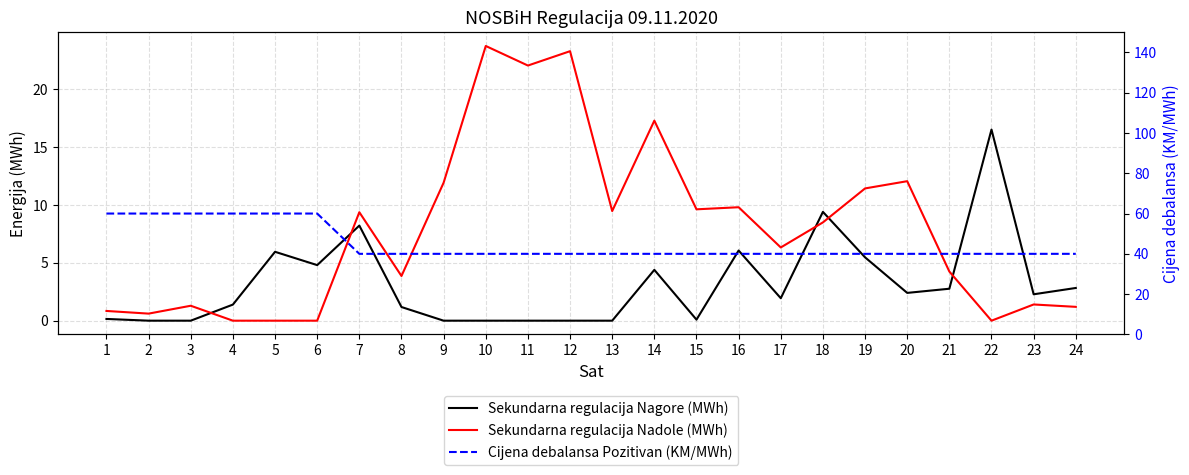

What is the spread (max minus min) of values at 16?

33.9